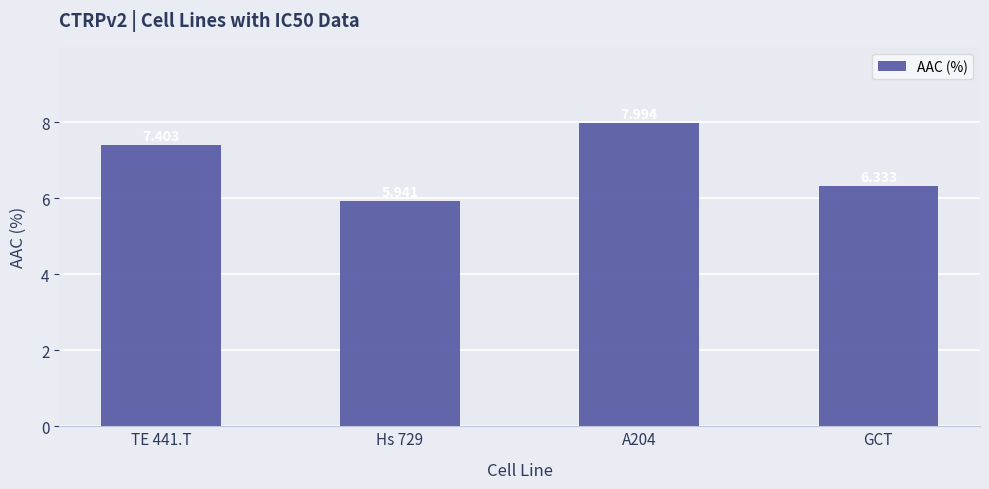

How many distinct data groups are displayed?

1